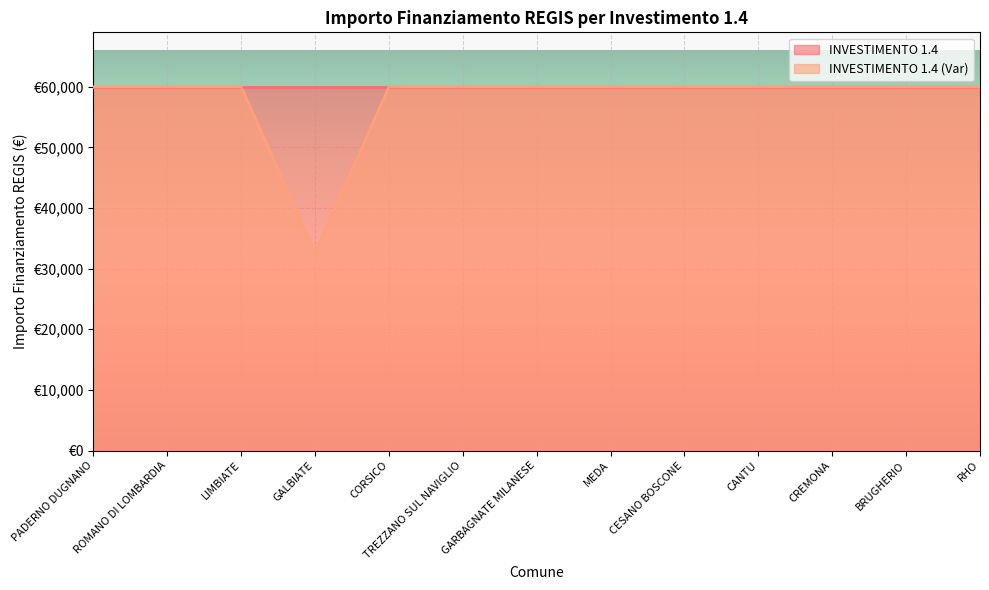

Rank the categories by value from highest to lowest.

PADERNO DUGNANO, ROMANO DI LOMBARDIA, LIMBIATE, CORSICO, TREZZANO SUL NAVIGLIO, GARBAGNATE MILANESE, MEDA, CESANO BOSCONE, CANTU, CREMONA, BRUGHERIO, RHO, GALBIATE